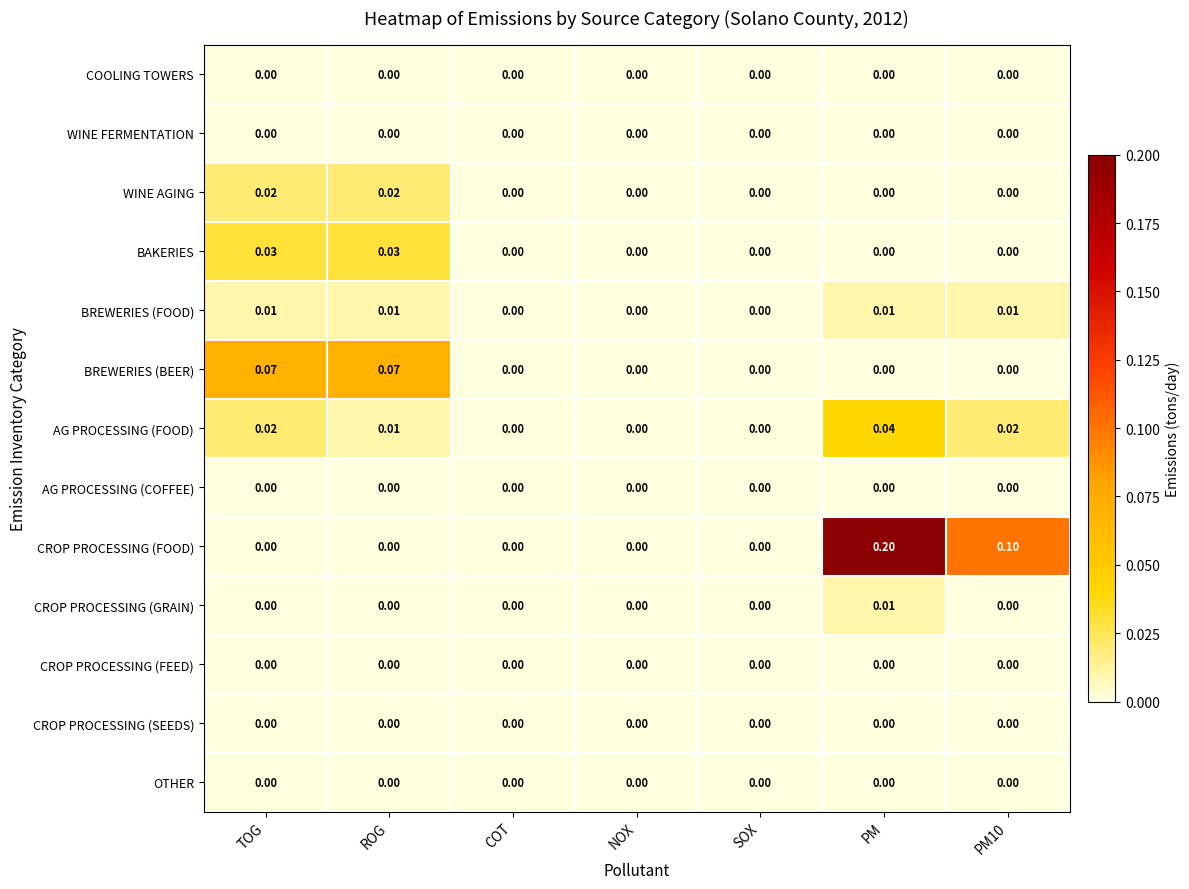

Which series has the widest spread of values?

CROP PROCESSING (FOOD)